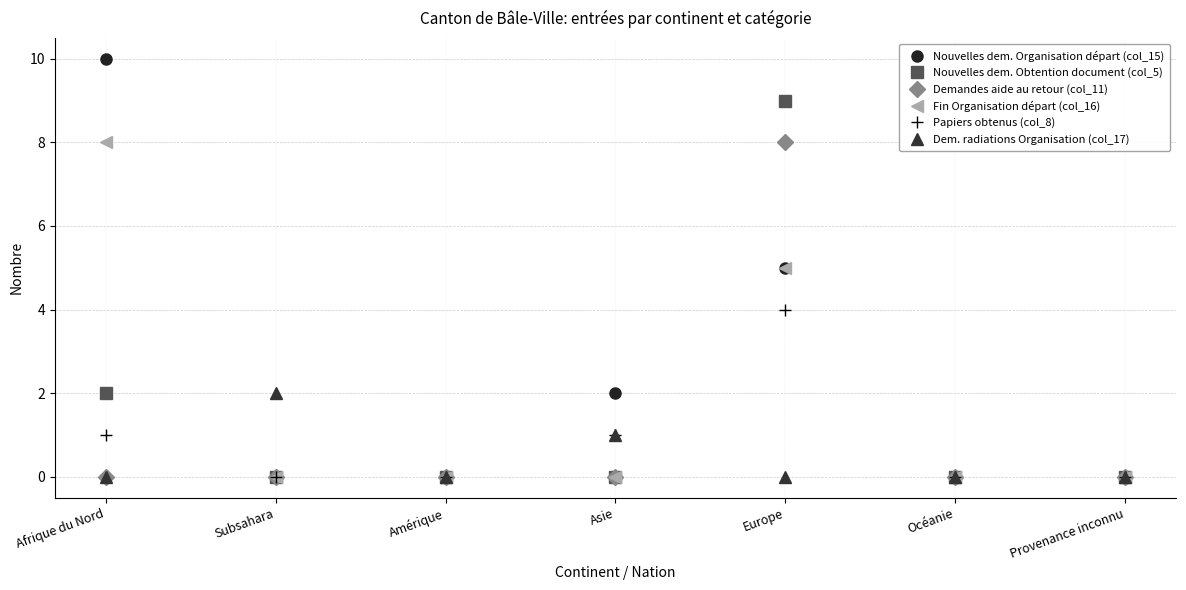

The Nouvelles dem. Obtention document (col_5) series shows -6 at Asie. True or false?

False